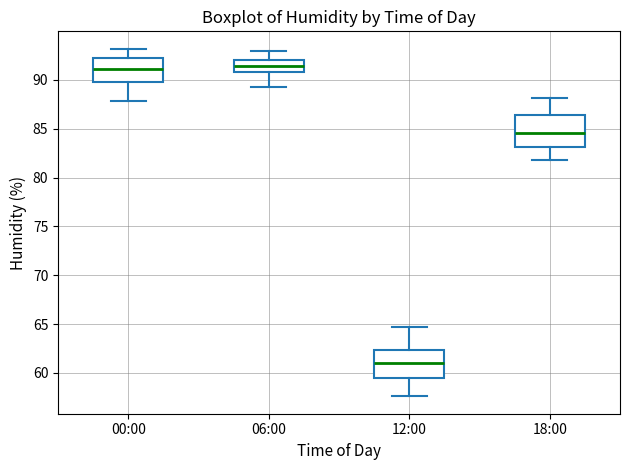

Where does the upper whisker of the box for 18:00 end on the y-axis? The values are not printed on the chart, so give them approximately, as read against the axis.

88.0